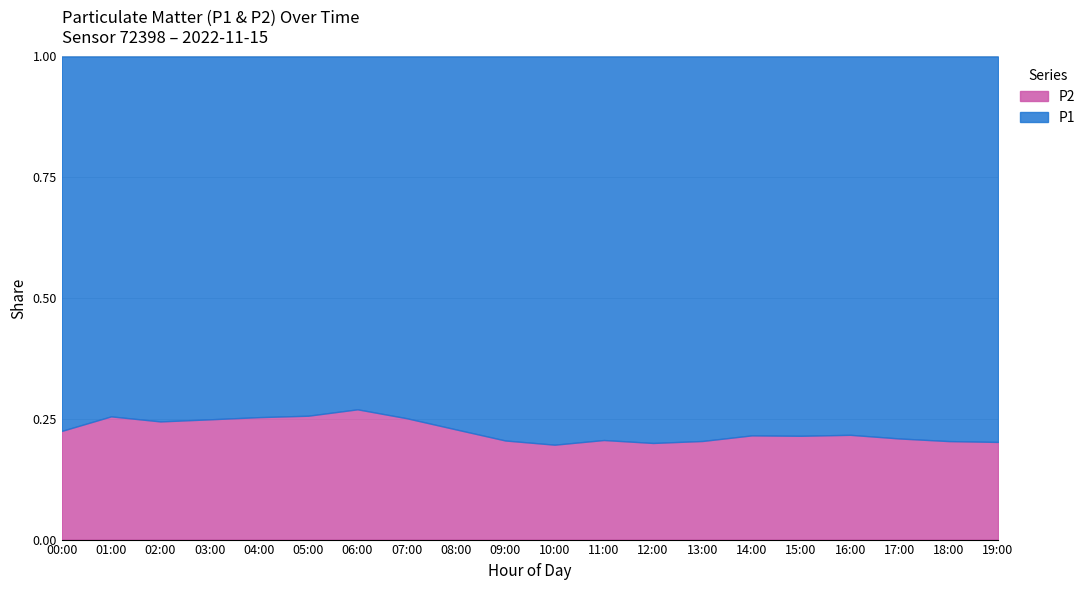

True or false: P1 and P2 intersect in this chart.

False